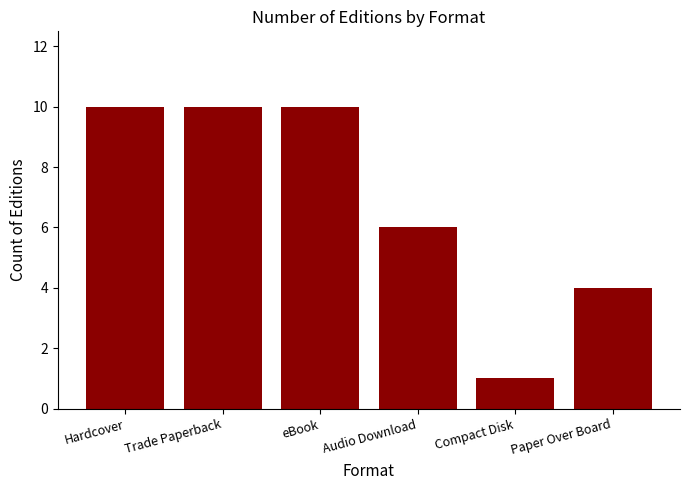

How many bars are there in total?

6